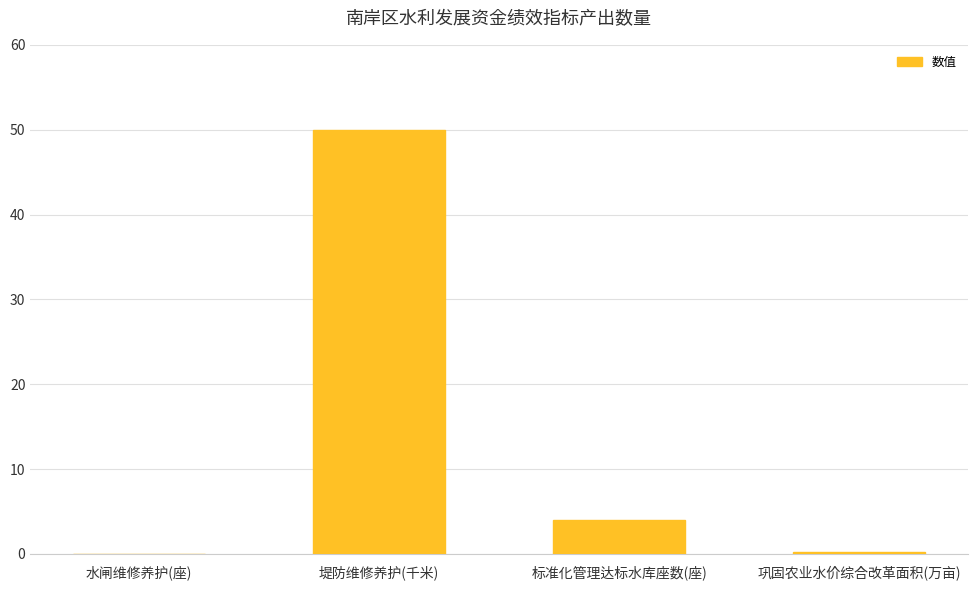

Reading right to left, extract all data points from this chart.

巩固农业水价综合改革面积(万亩)=0.3	标准化管理达标水库座数(座)=4.0	堤防维修养护(千米)=50.0	水闸维修养护(座)=0.0